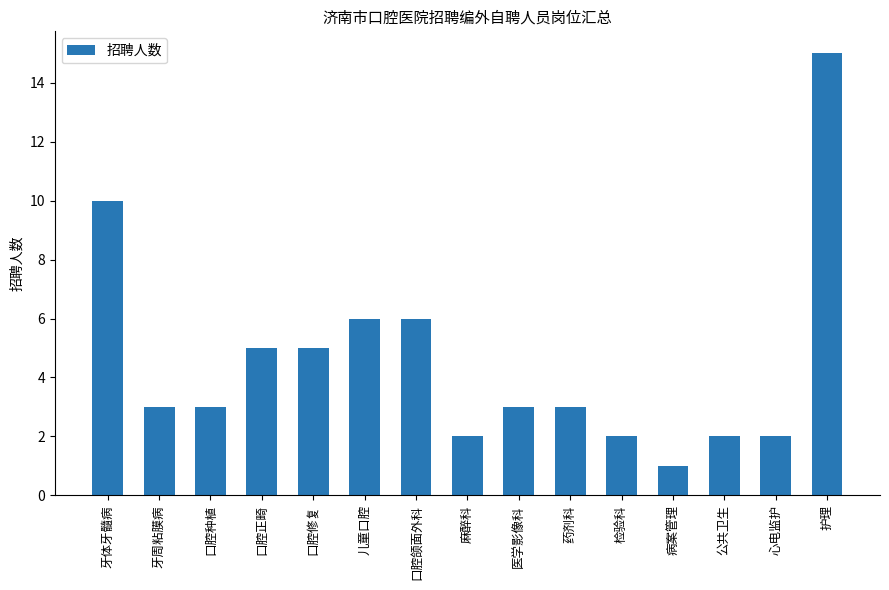

What is the sum of the values at 麻醉科 and 药剂科?

5